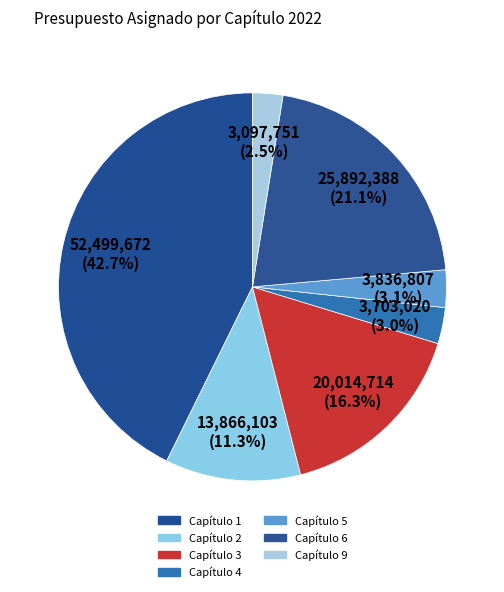

What is the largest slice in the pie chart?

Capítulo 1